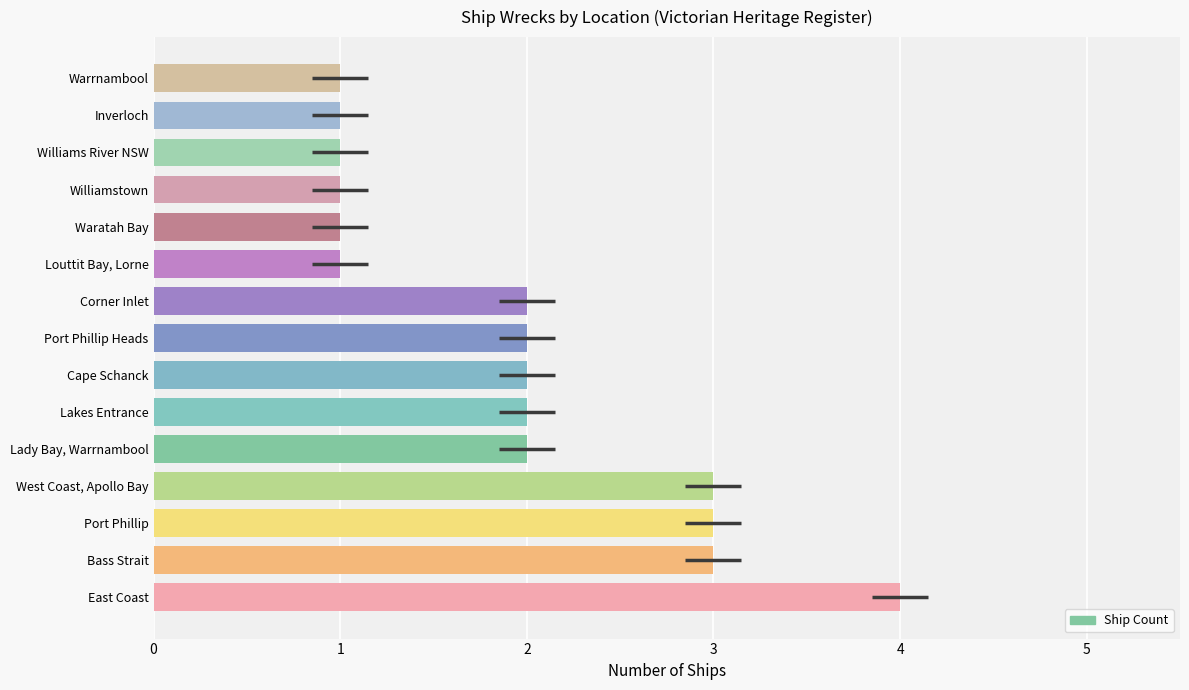

Between Louttit Bay, Lorne and Cape Schanck, which is larger?

Cape Schanck